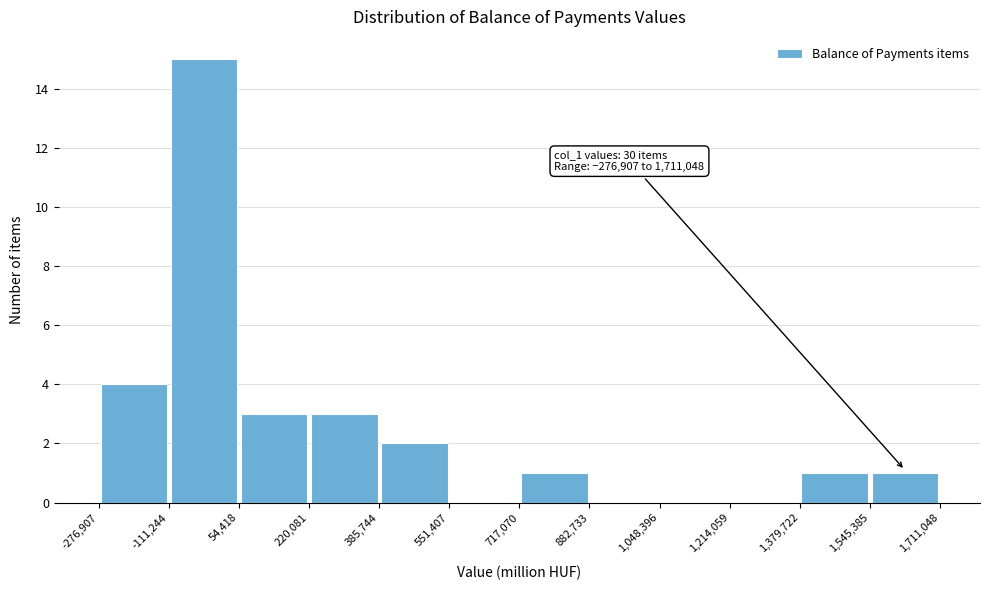

Over which range of the x-axis is the bar tallest?

-111,244 to 54,418